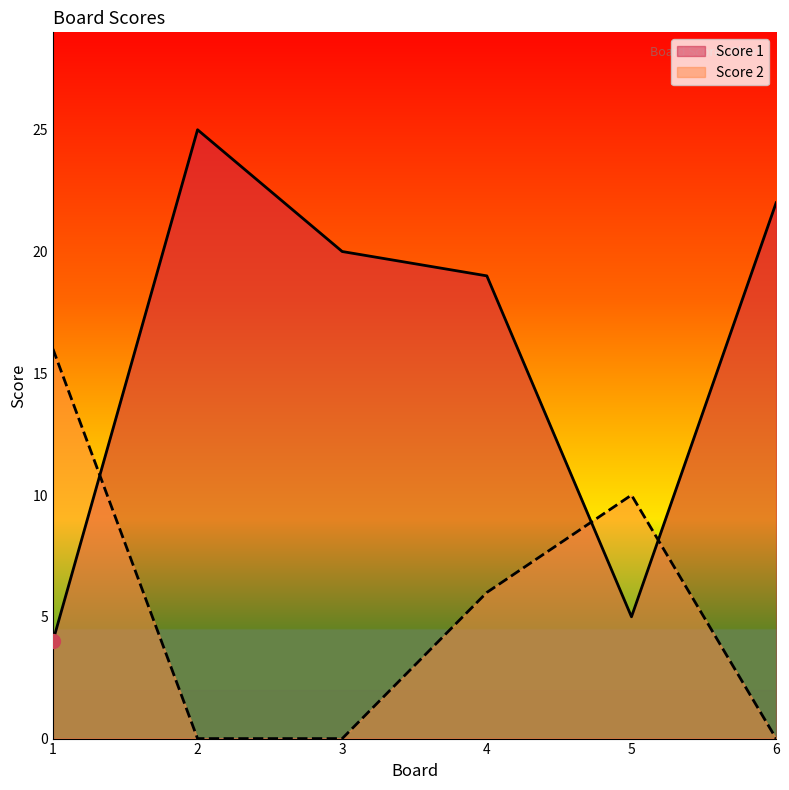

True or false: Score 2 has more than 0 interior local peaks.

True